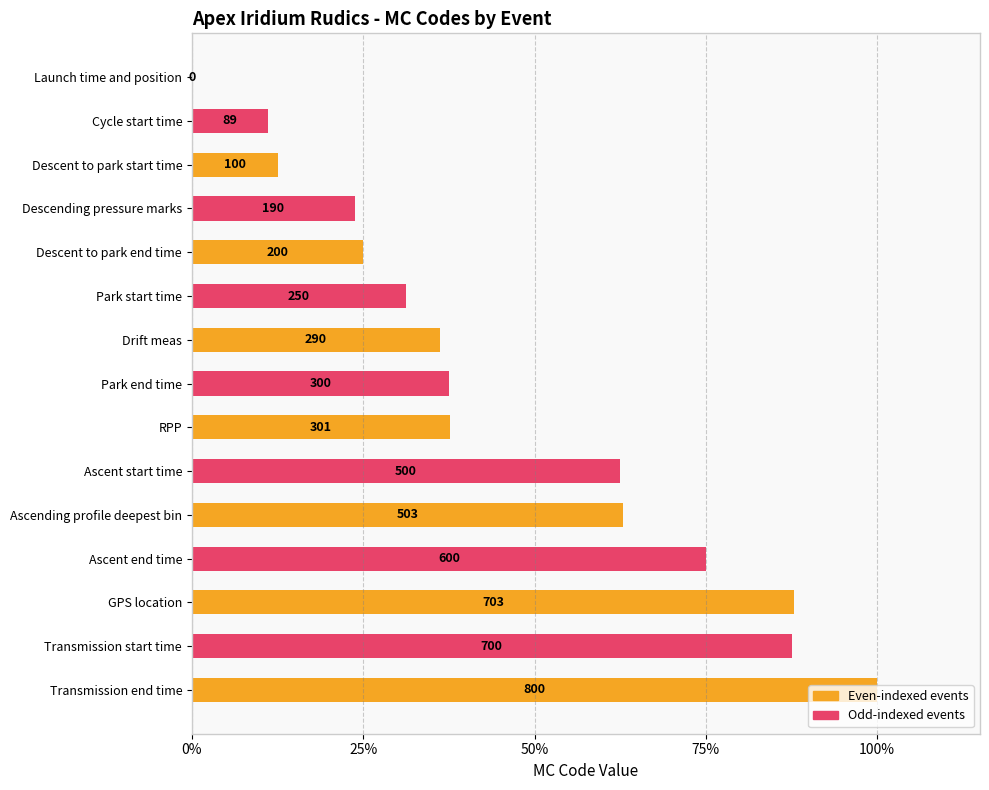

Where is the data nearest to the value 50?

RPP